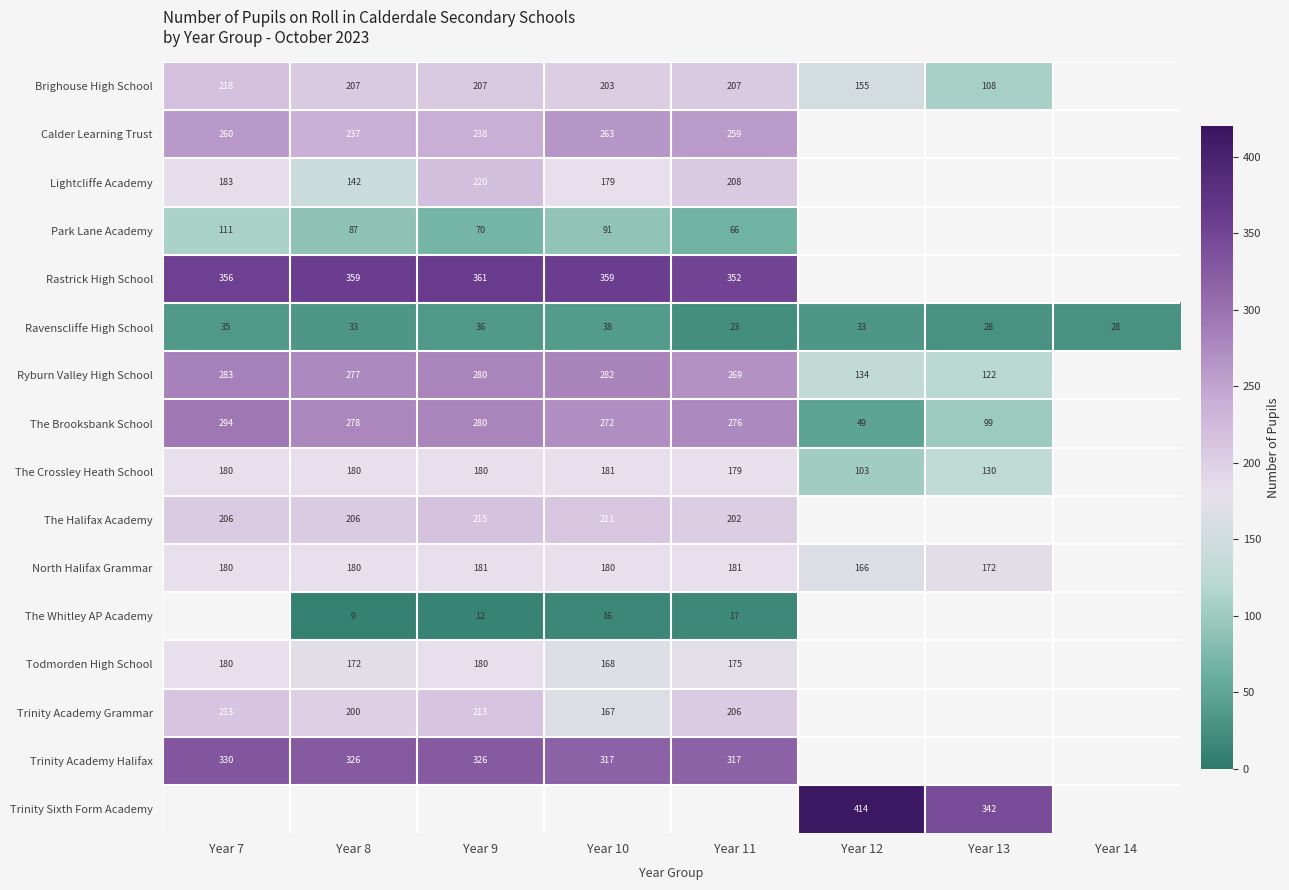

The The Crossley Heath School series shows 179 at Year 11. True or false?

True